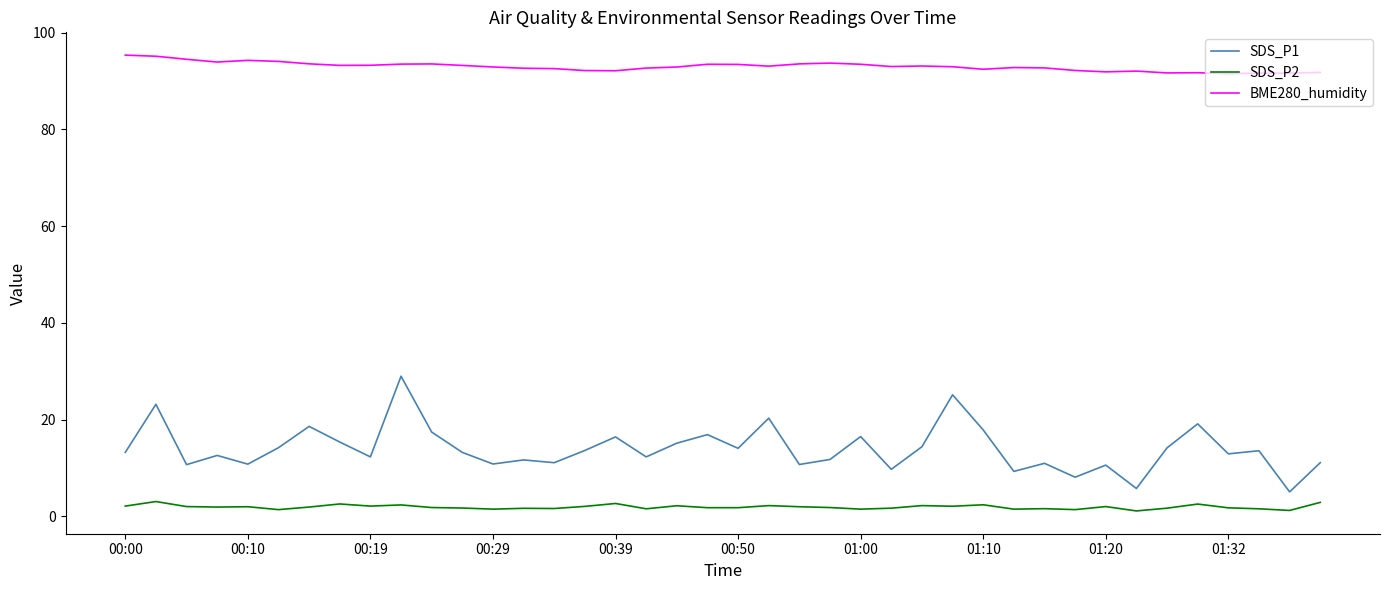

True or false: SDS_P1 and BME280_humidity intersect in this chart.

False